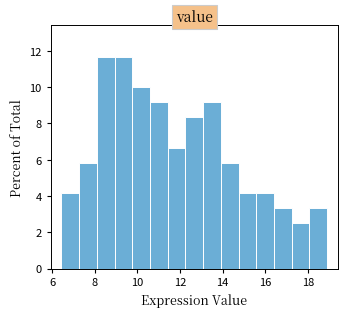

Reading left to right, list every bar in this chart as the range it spans on the x-axis followed by its height. Neither the bar edges nor the heights are printed on the chart, so give them approximately, as read against the axes.

6.4 to 7.2: 4.2
7.2 to 8.0: 5.8
8.0 to 9.0: 11.6
9.0 to 9.8: 11.6
9.8 to 10.6: 10.0
10.6 to 11.4: 9.2
11.4 to 12.2: 6.6
12.2 to 13.0: 8.4
13.0 to 14.0: 9.2
14.0 to 14.8: 5.8
14.8 to 15.6: 4.2
15.6 to 16.4: 4.2
16.4 to 17.2: 3.4
17.2 to 18.0: 2.6
18.0 to 19.0: 3.4